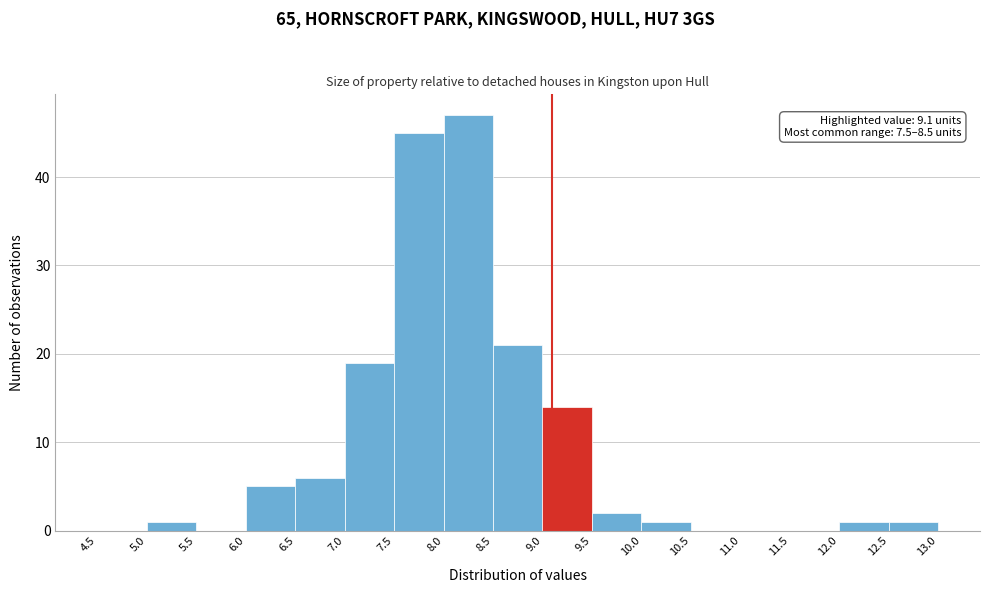

Over which range of the x-axis is the bar tallest?

8.0 to 8.5